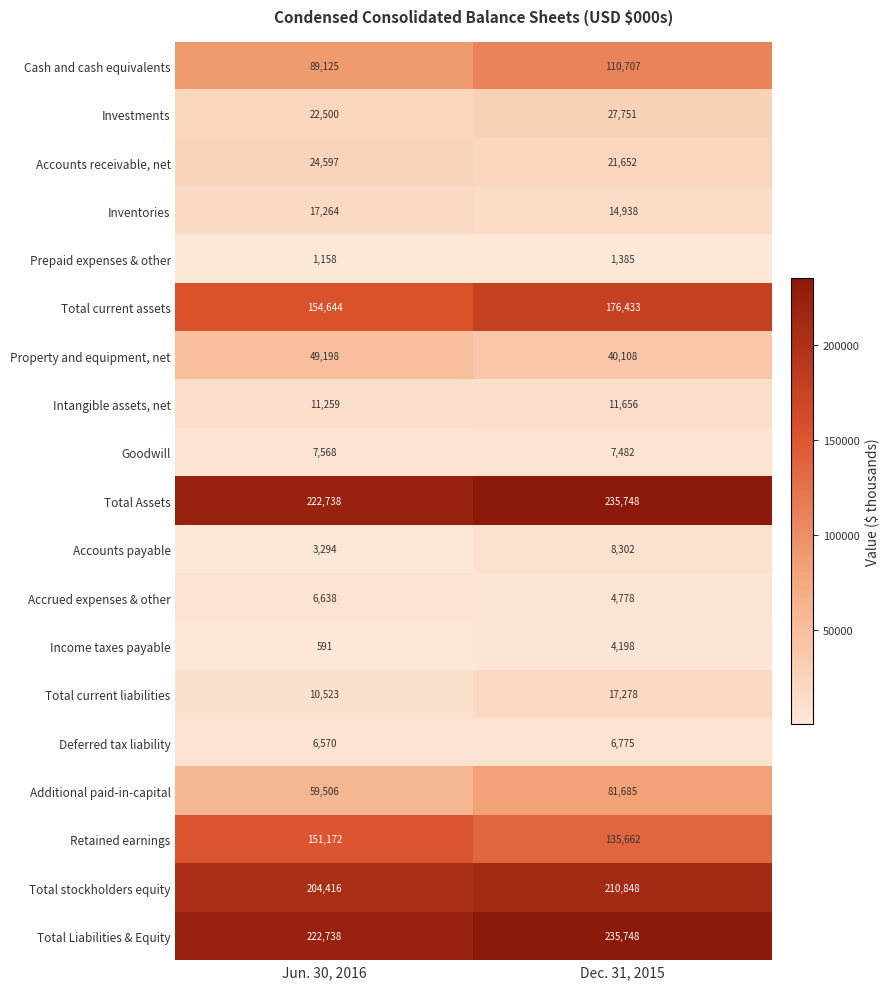

What is the sum of the Accounts payable values at Jun. 30, 2016 and Dec. 31, 2015?

11596